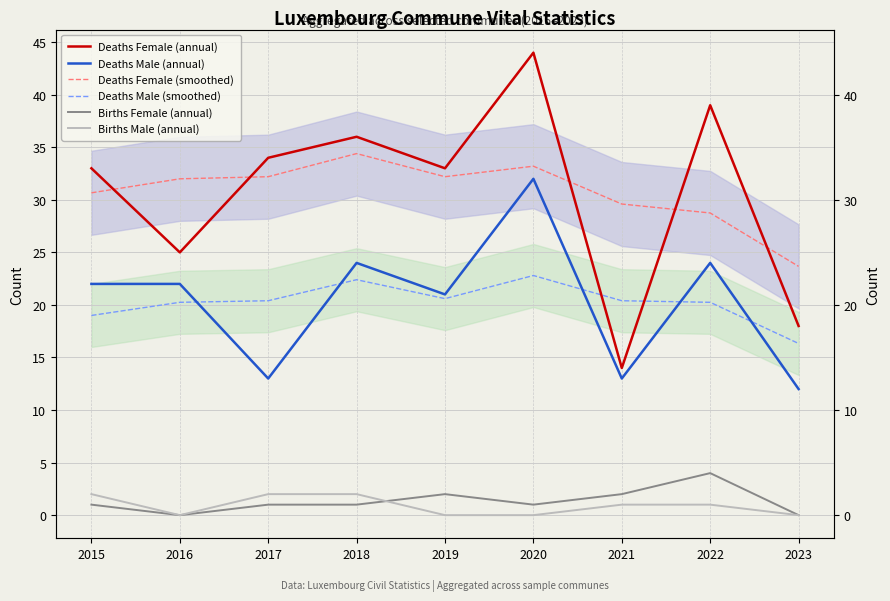

What is the sum of the Deaths Female (annual) values at 2022 and 2018?

75.0